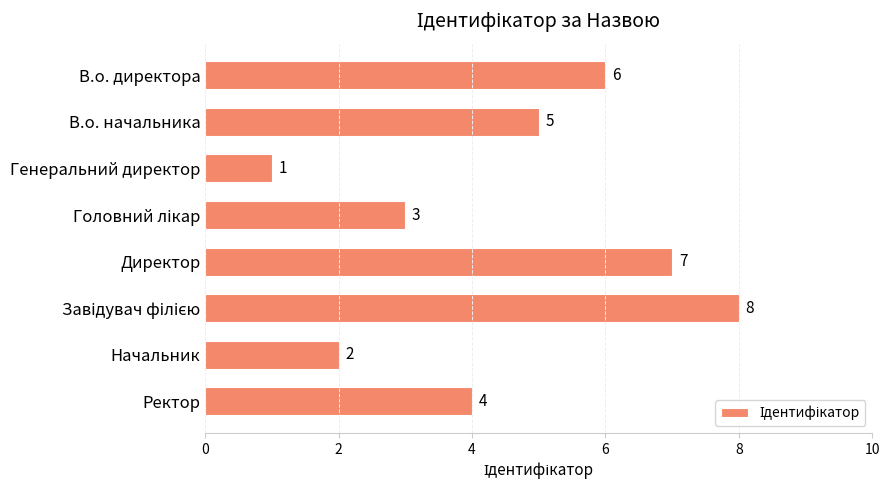

Is it true that the value at Ректор is 5?

False